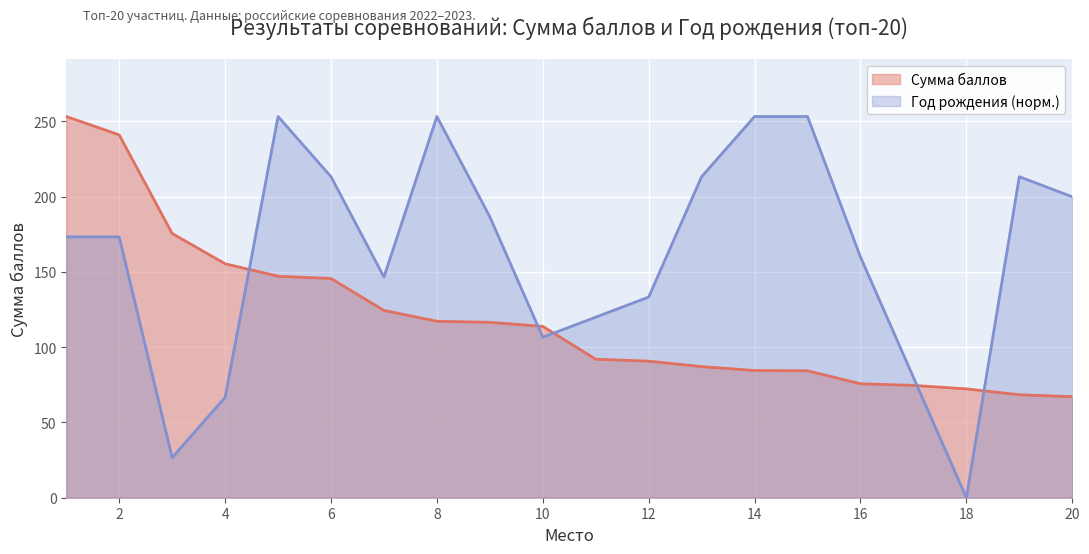

Between 12 and 10, which is larger?

10